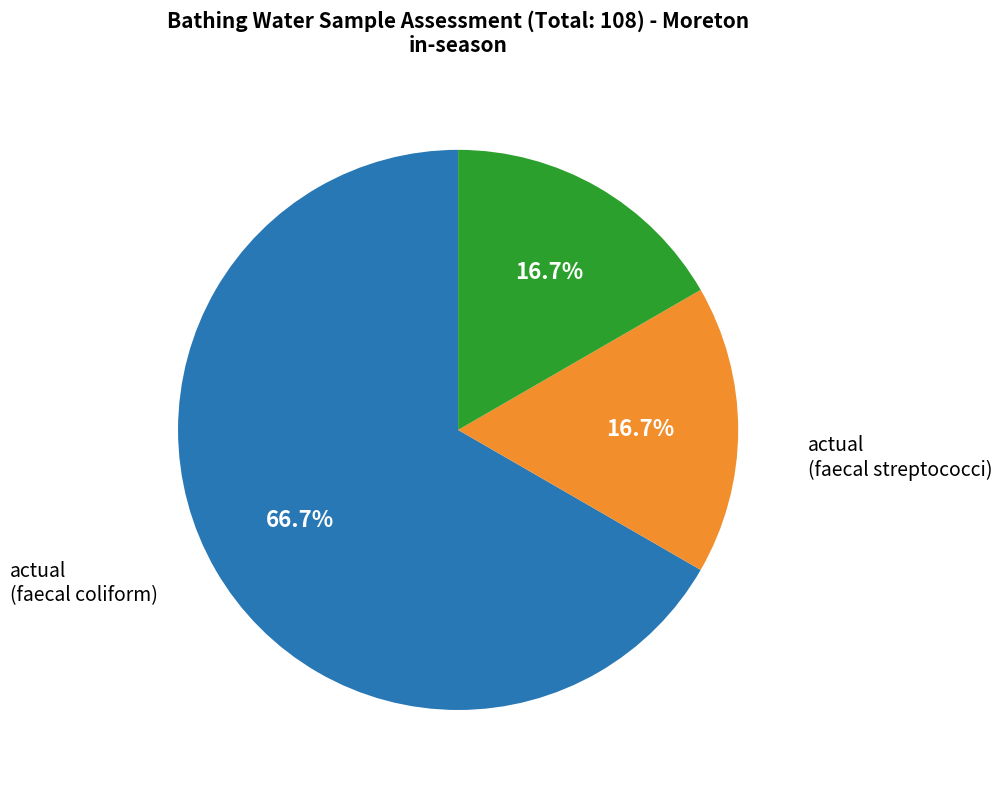

Is there a majority slice in this chart?

Yes